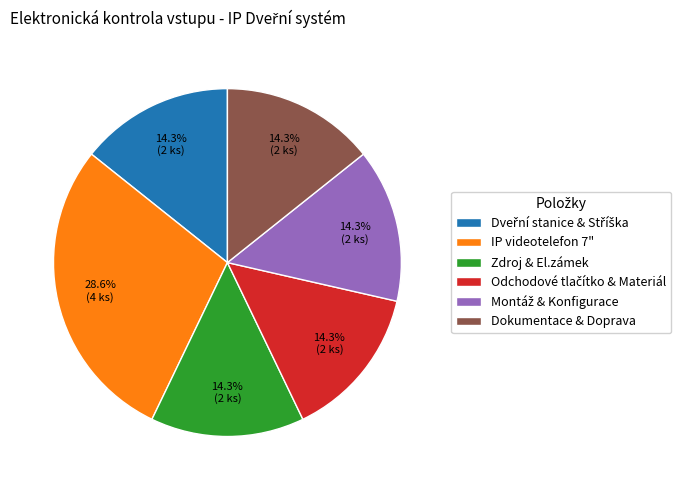

Which category has the biggest portion of the pie?

IP videotelefon 7"